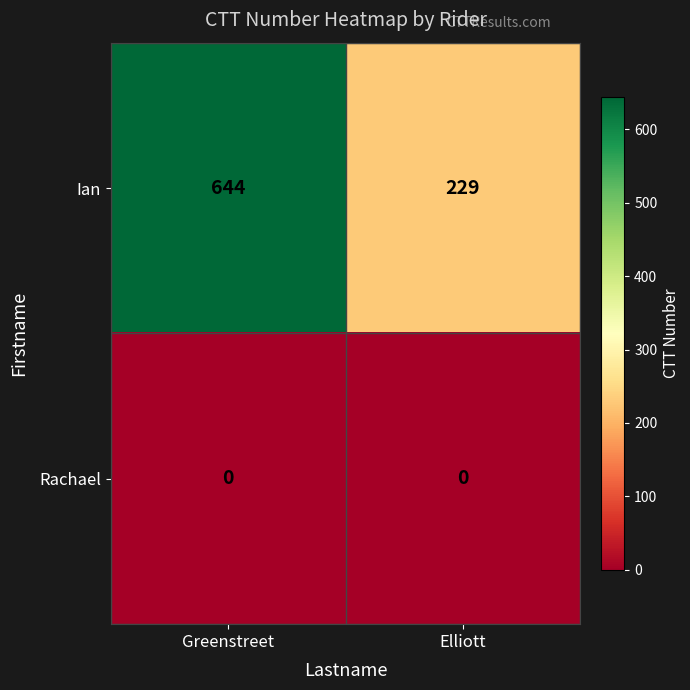

Is the value of Rachael at Greenstreet greater than the value of Ian at Greenstreet?

No